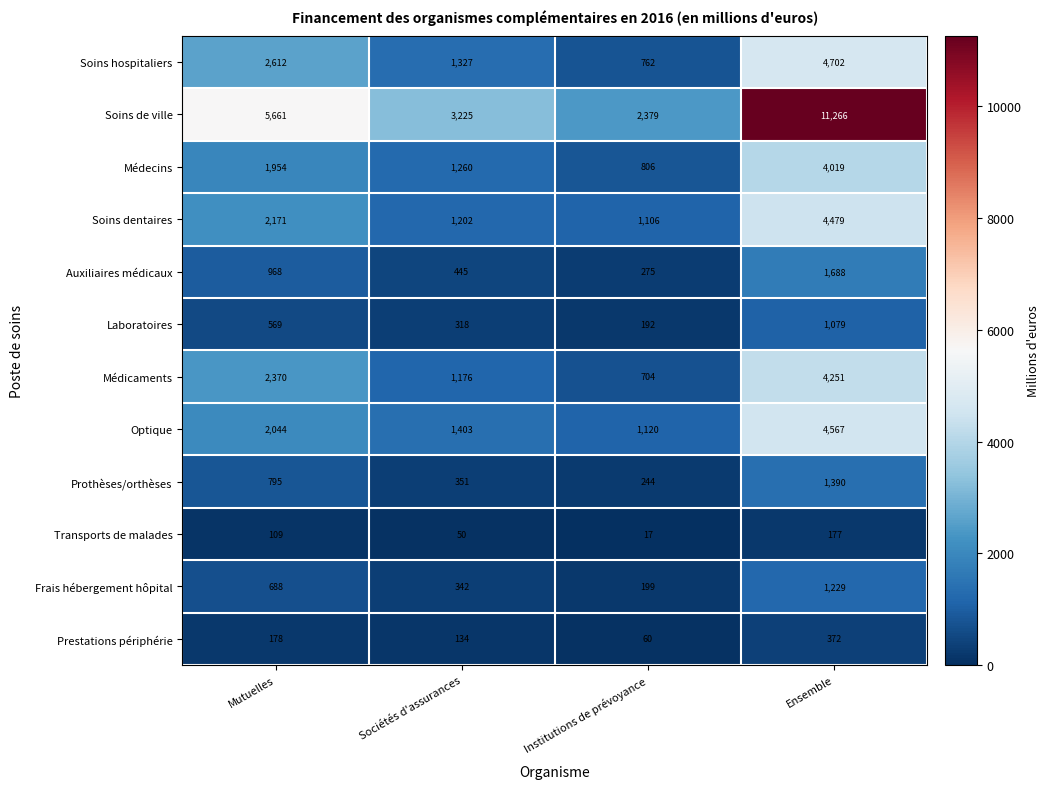

Where is Médicaments nearest to the value 2477?

Mutuelles